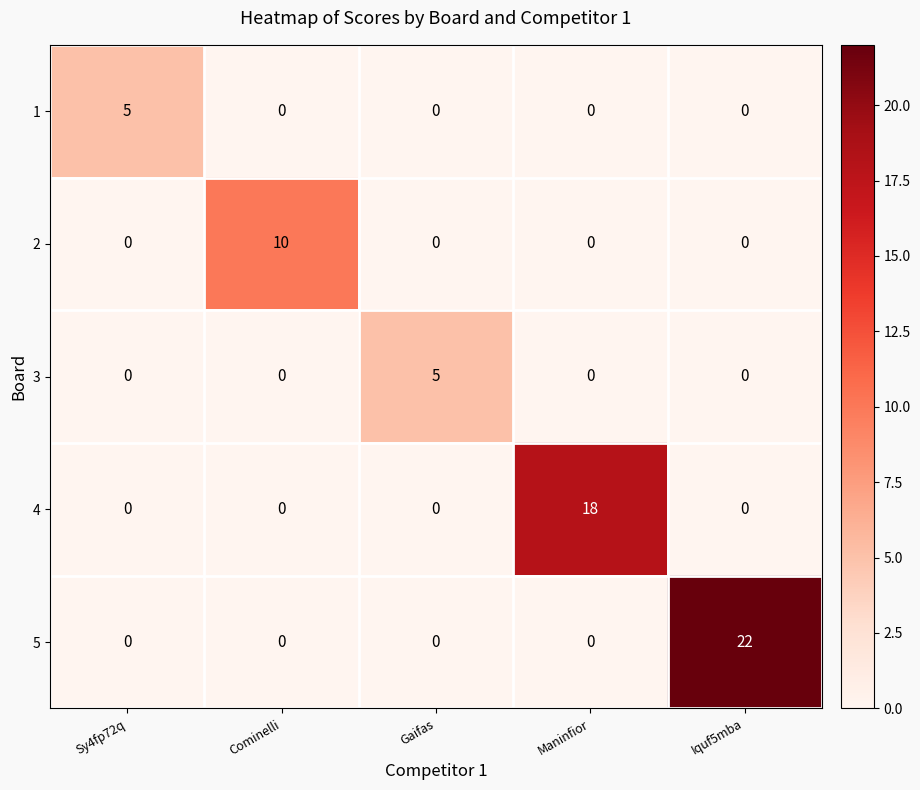

True or false: 3 has a value of 0 at Sy4fp72q.

True